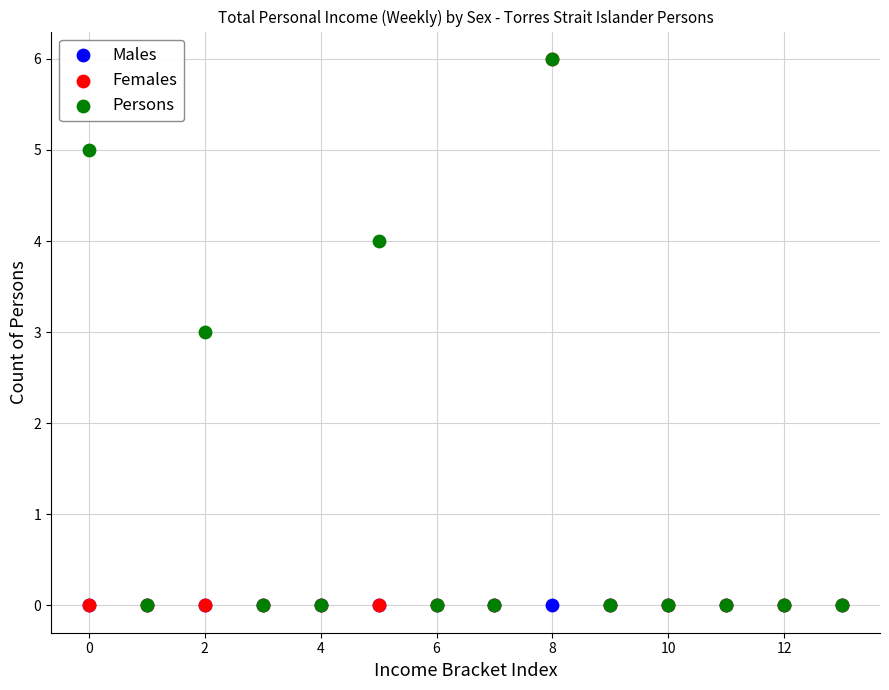

What are all the series names shown in the legend?

Males, Females, Persons